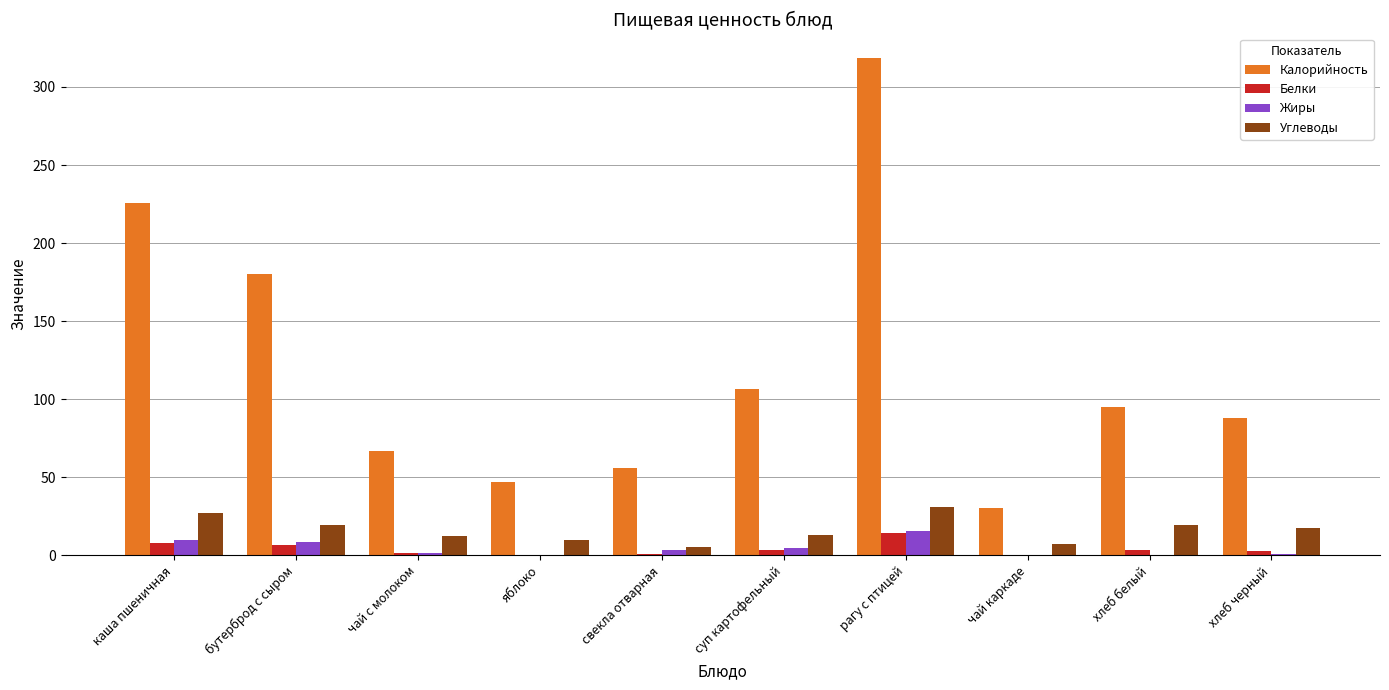

Count the number of categories in the chart.

10